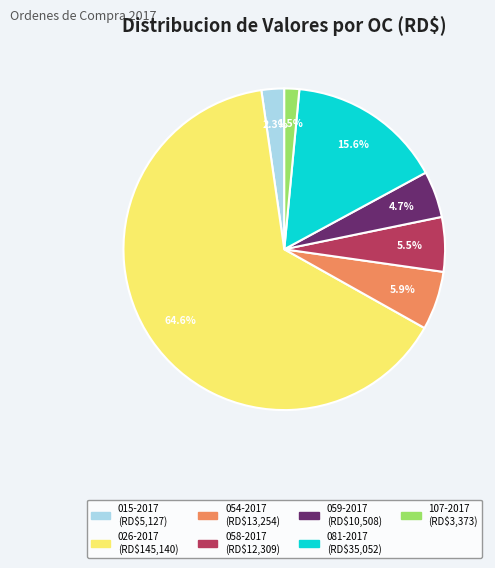

Which slice represents more than half of the pie?

026-2017